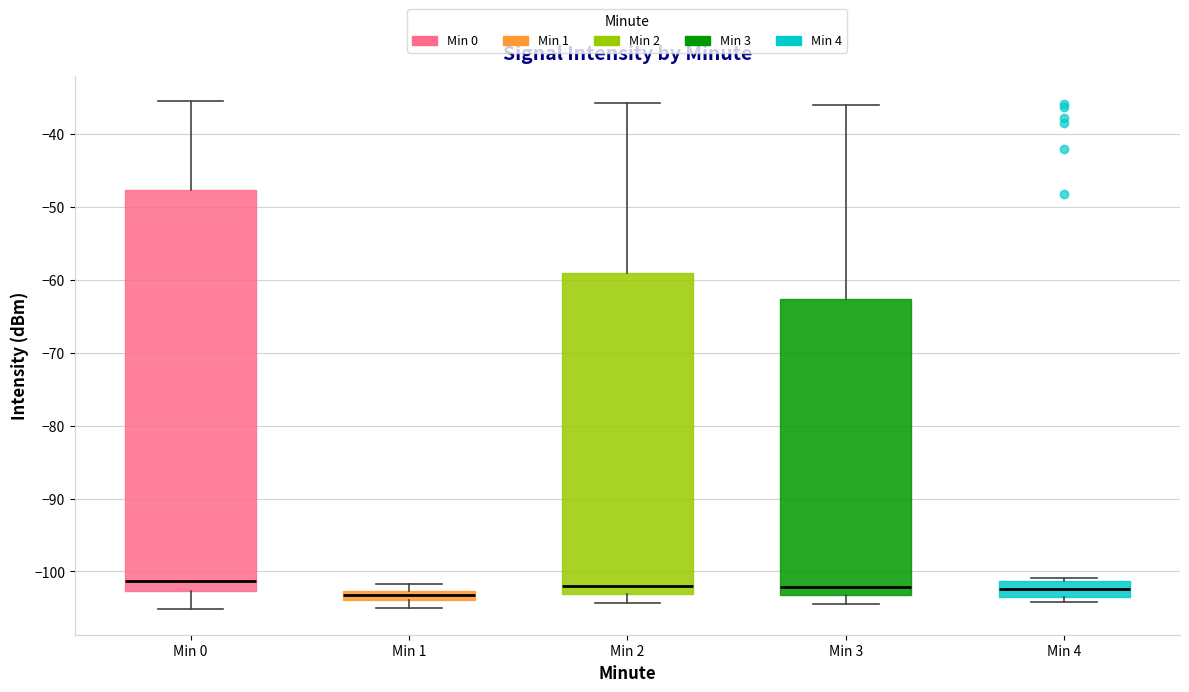

Comparing the boxes themselves (not the whiskers), which one is the tallest?

Min 0